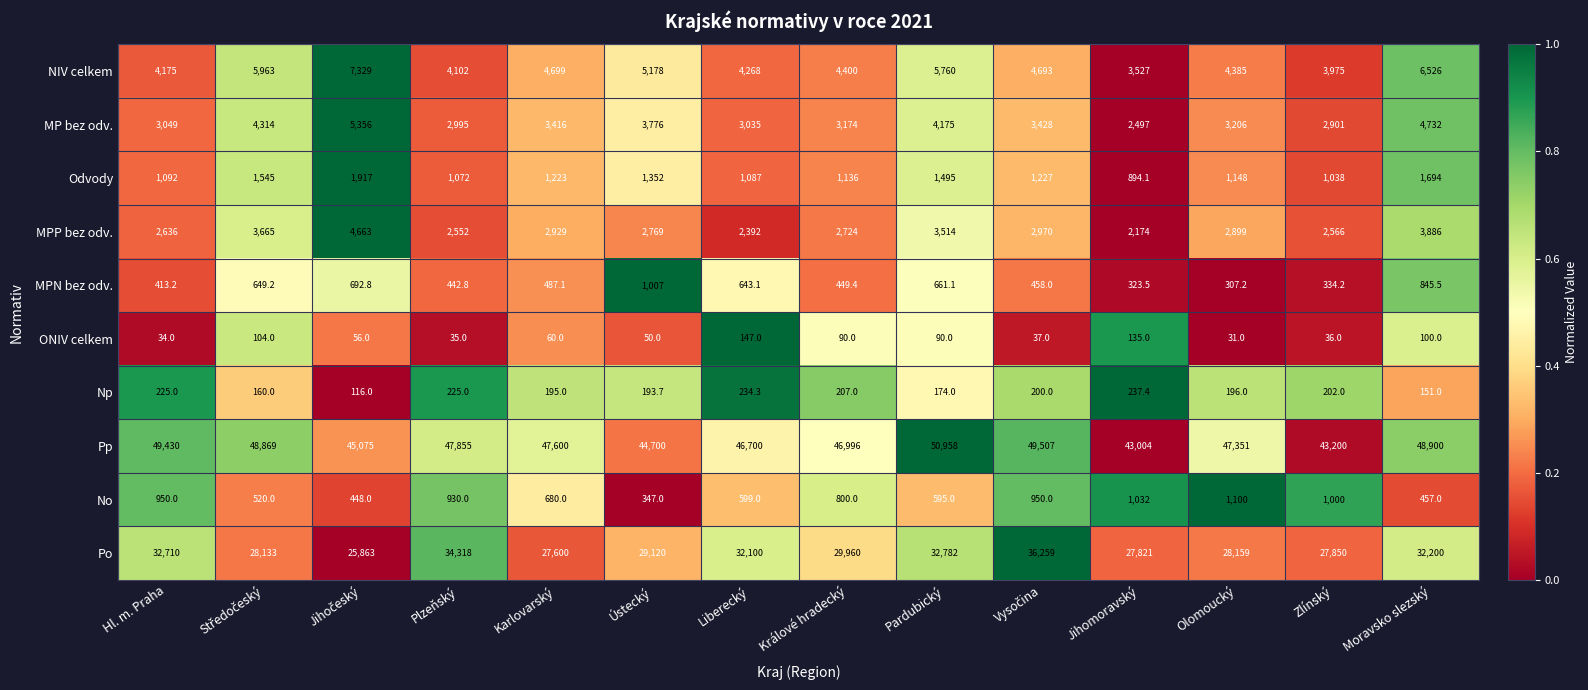

What is the highest value of the NIV celkem series?

7329.0